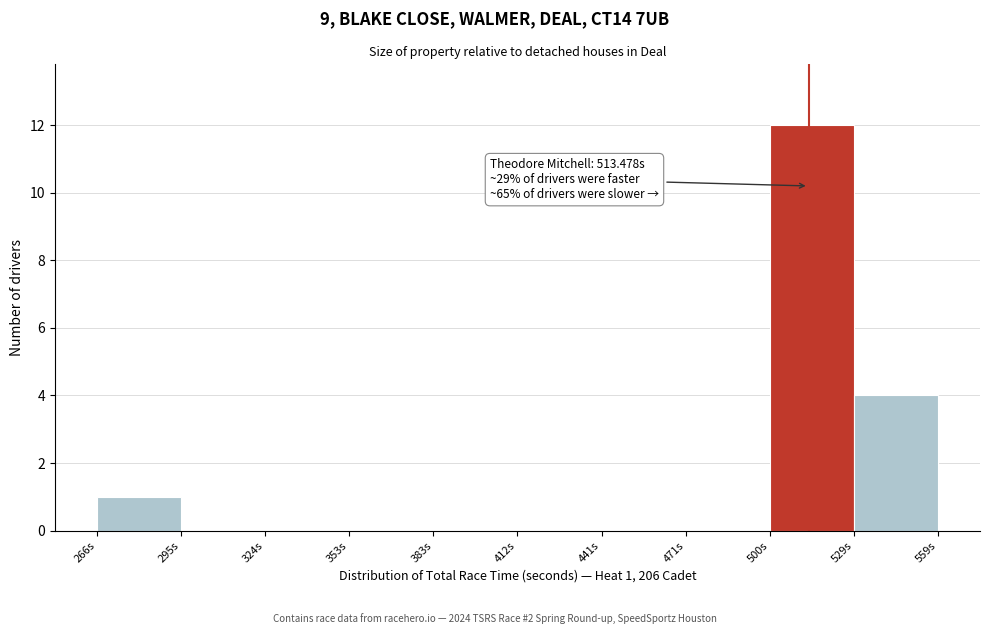

Over which range of the x-axis is the bar tallest?

500 to 530